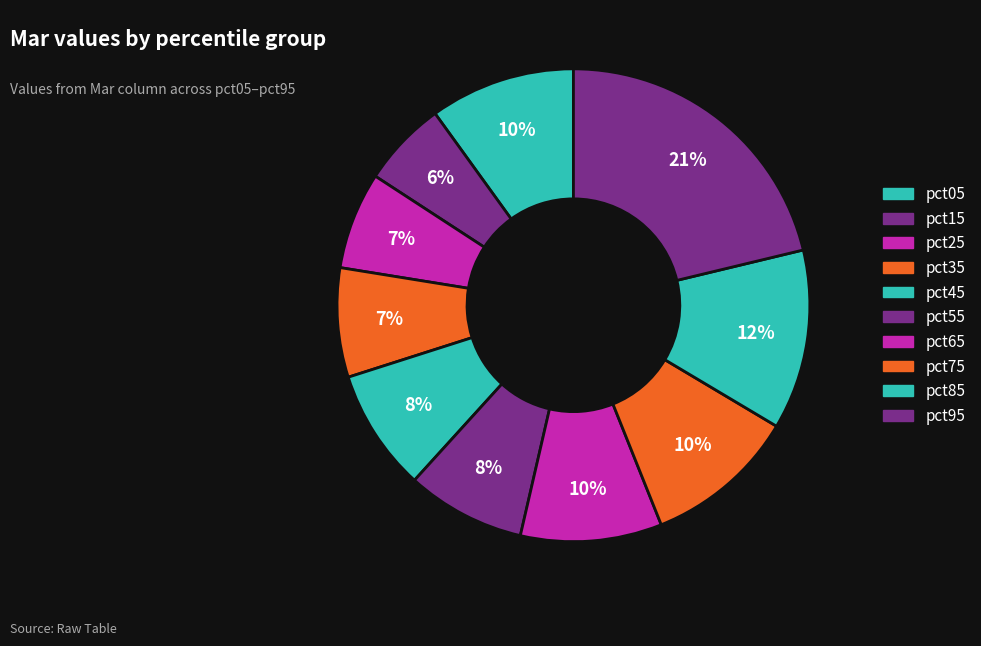

To the nearest percent, what percentage of the pie is pct35?

7%